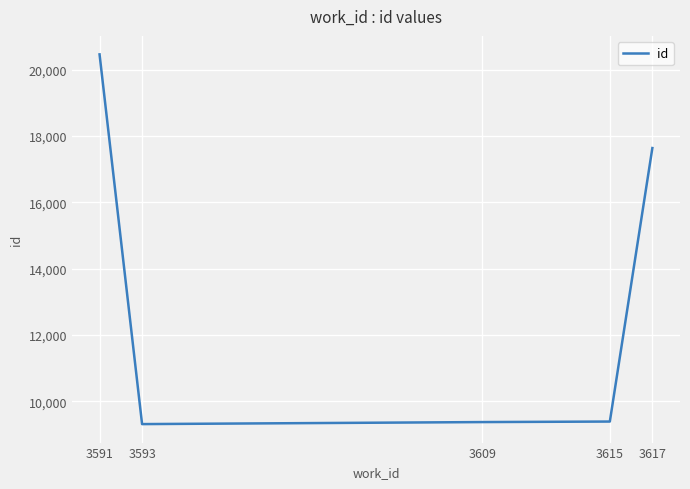

What is the minimum value shown in the chart?

9311.0